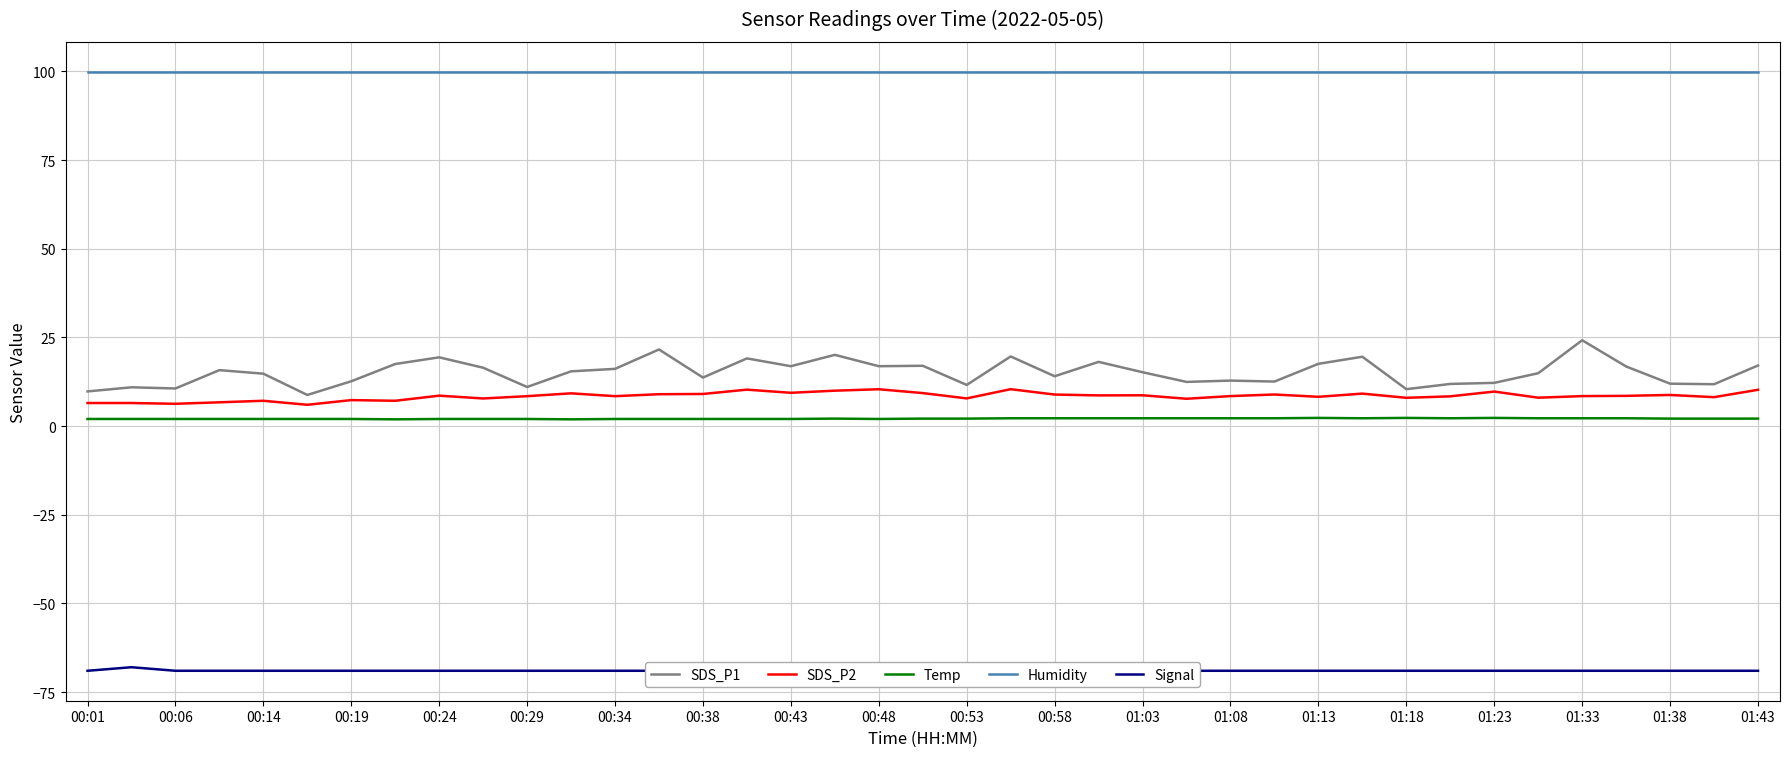

The value of SDS_P2 at 00:53 is 7.8. True or false?

True